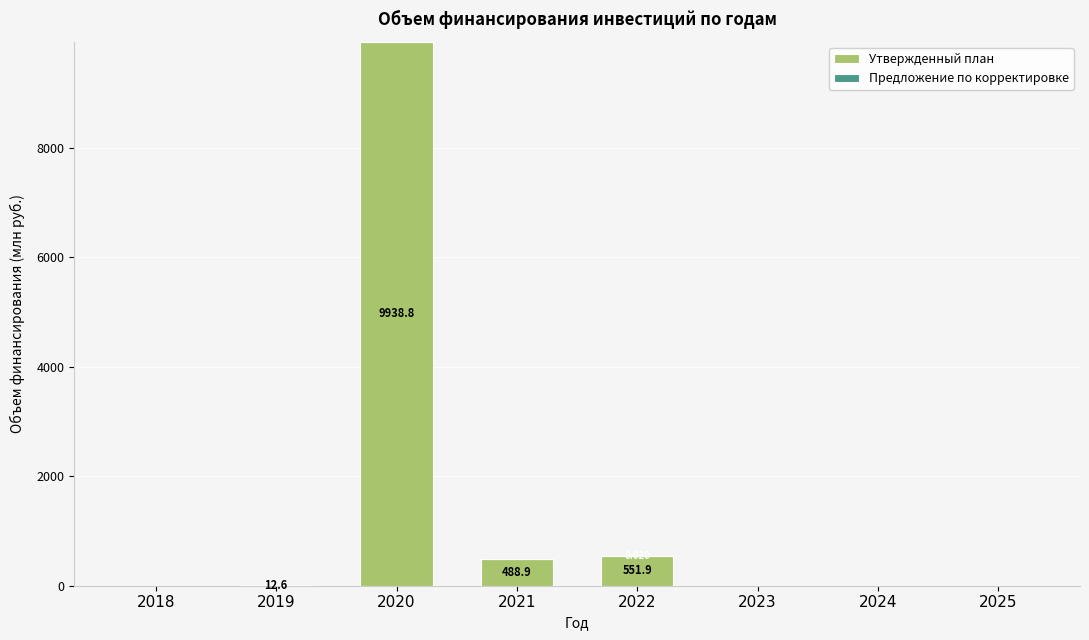

What is the approximate value of Утвержденный план at 2019?

12.6